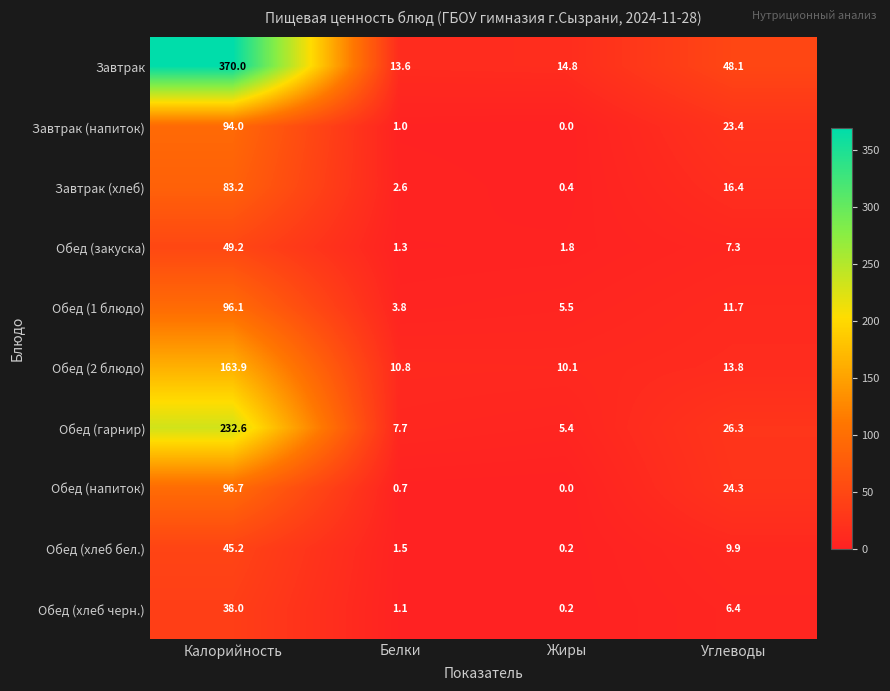

Rank the series at Белки from highest to lowest value.

Завтрак, Обед (2 блюдо), Обед (гарнир), Обед (1 блюдо), Завтрак (хлеб), Обед (хлеб бел.), Обед (закуска), Обед (хлеб черн.), Завтрак (напиток), Обед (напиток)